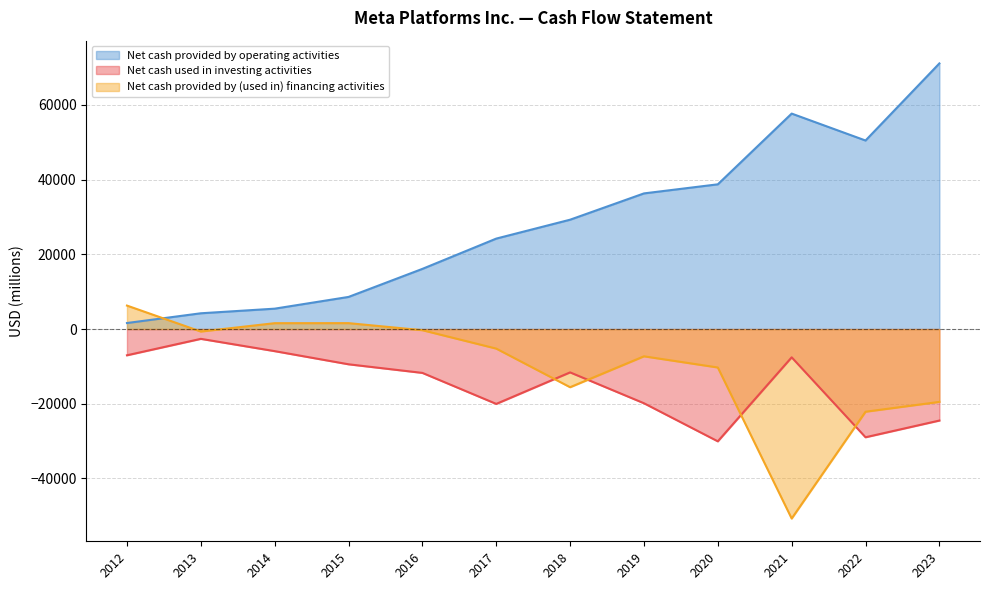

At 2012, list the series in order from largest to smallest.

Net cash provided by (used in) financing activities, Net cash provided by operating activities, Net cash used in investing activities